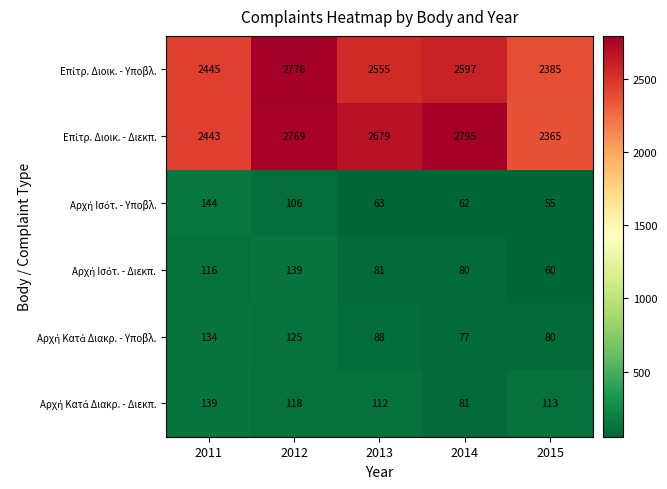

What is the minimum value shown in the chart?

55